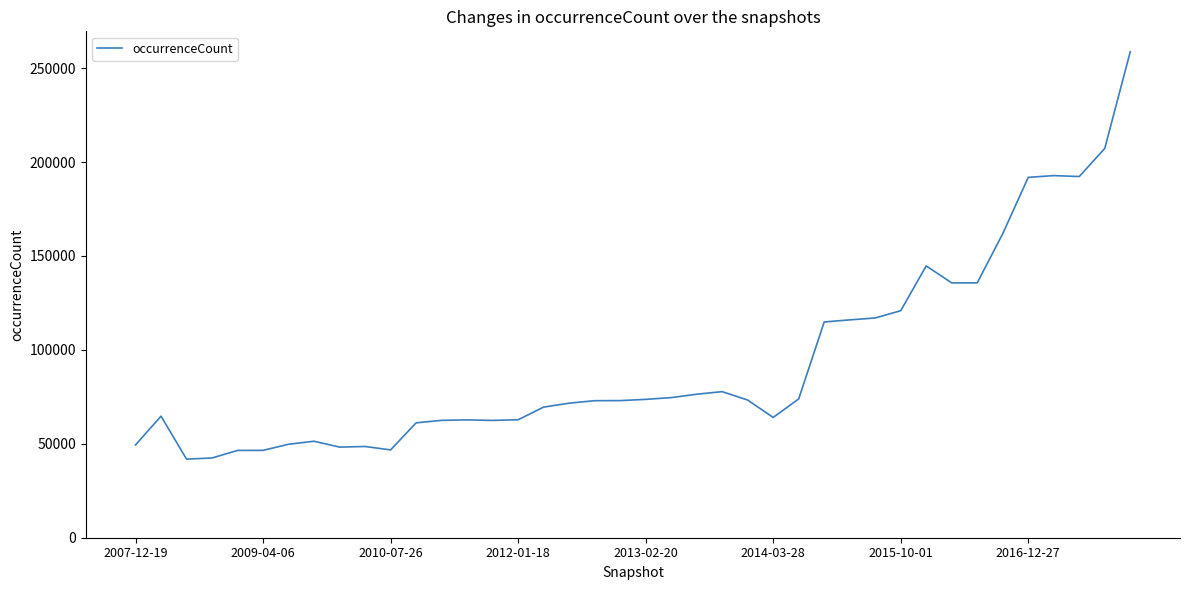

What is the difference between the maximum and minimum values?

216891